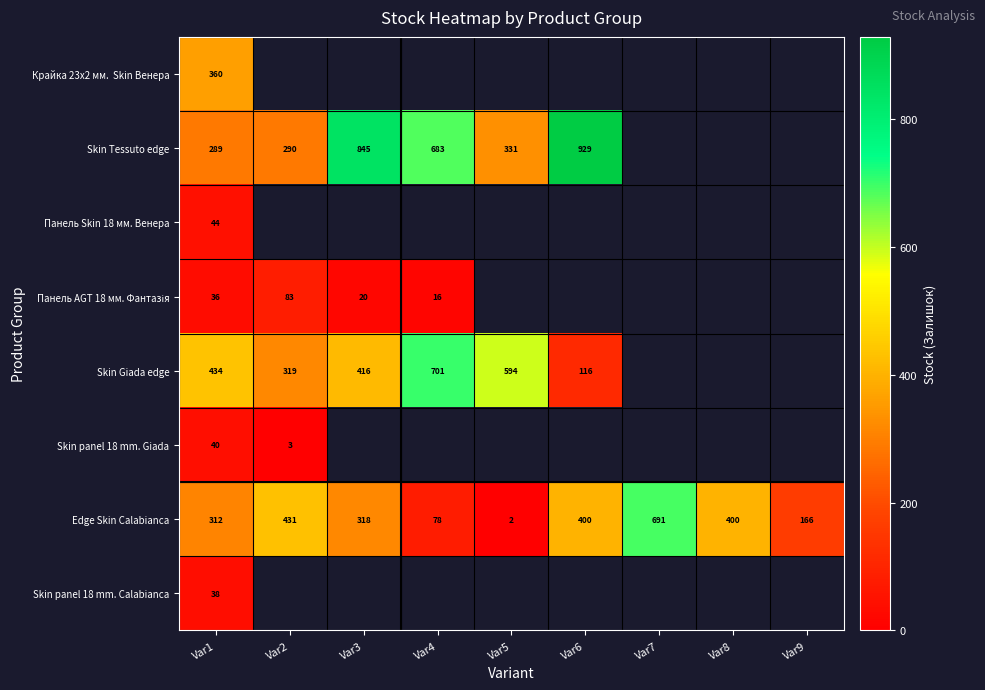

The value of Skin Tessuto edge at Var2 is 78. True or false?

False